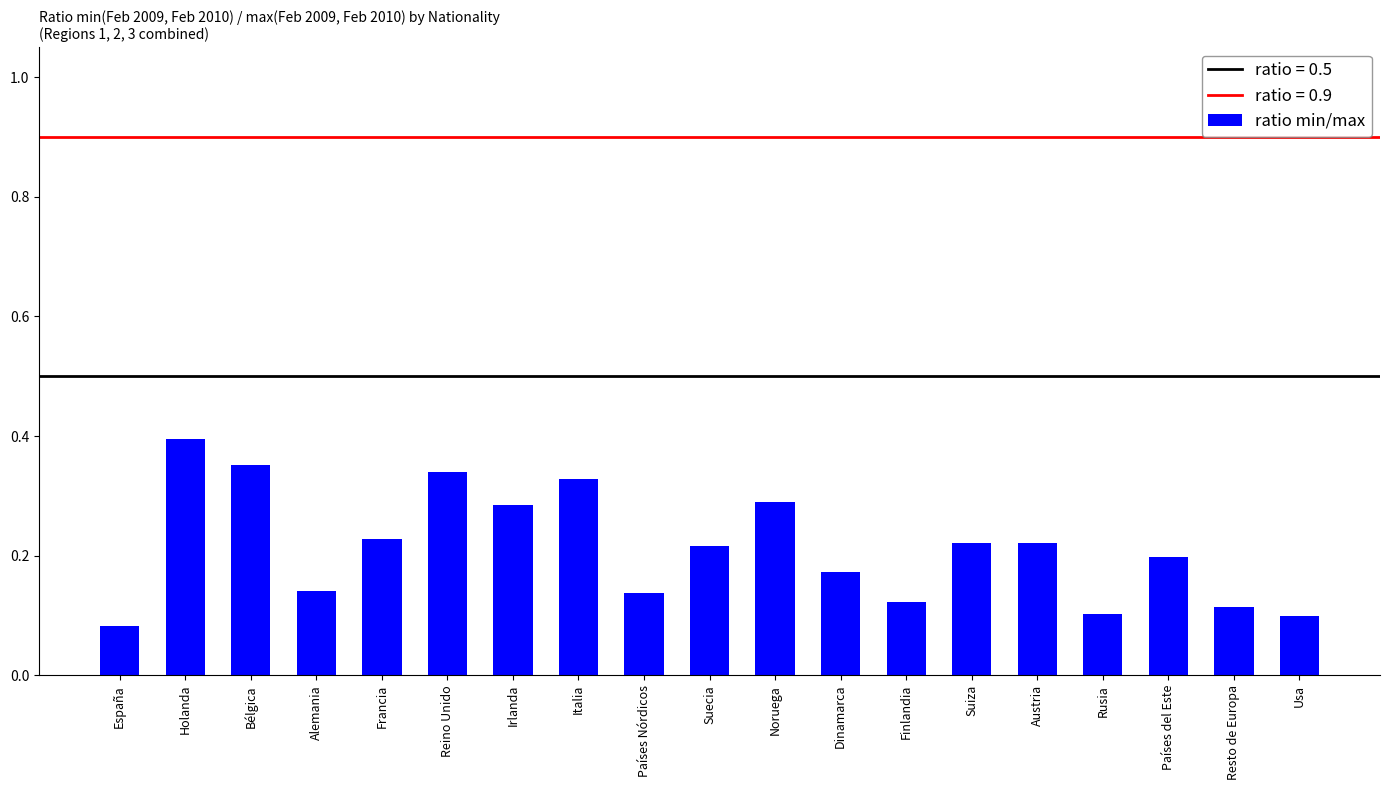

What position from the right is Dinamarca?

8